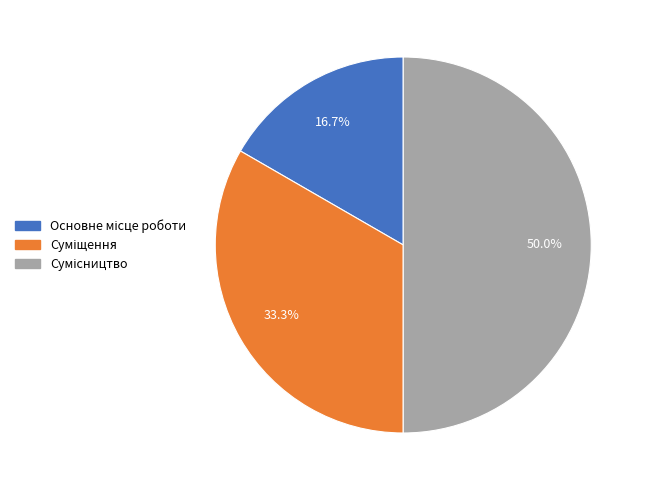

How many slices are in this pie chart?

3